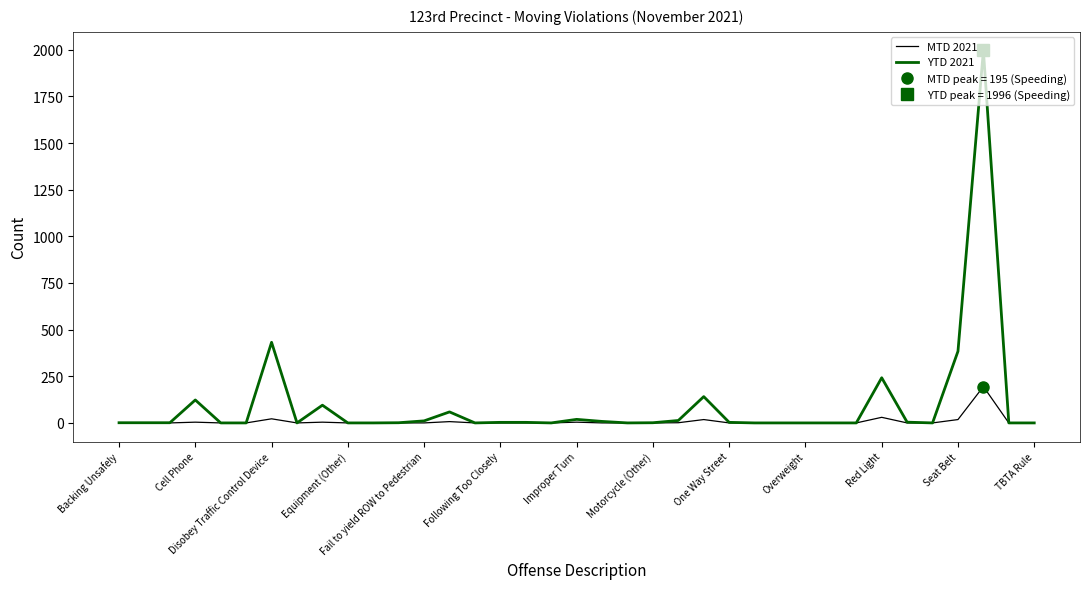

Where is YTD 2021 nearest to the value 998?

Disobey Traffic Control Device